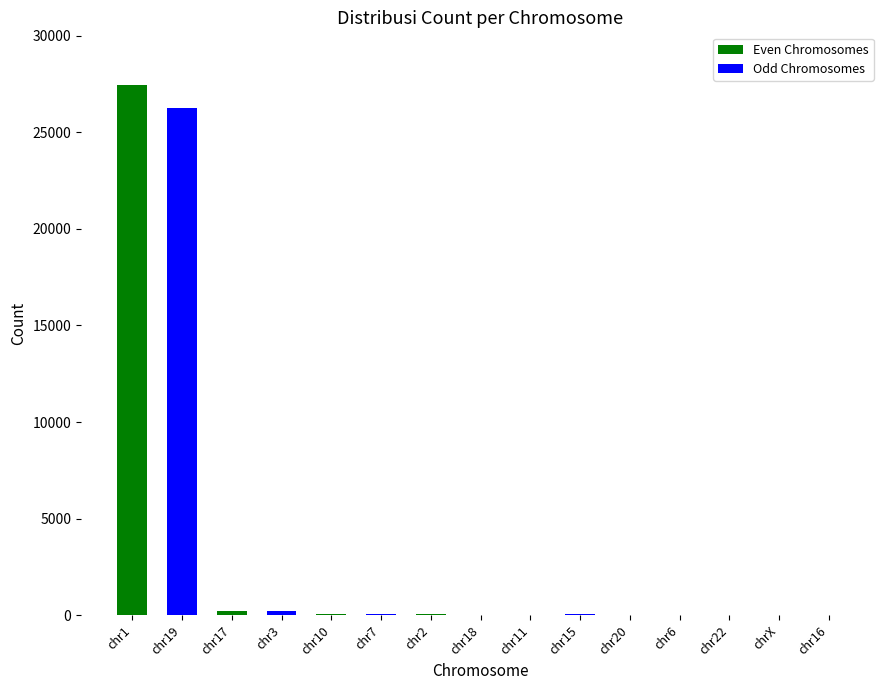

What is the sum of all Even Chromosomes values?

27846